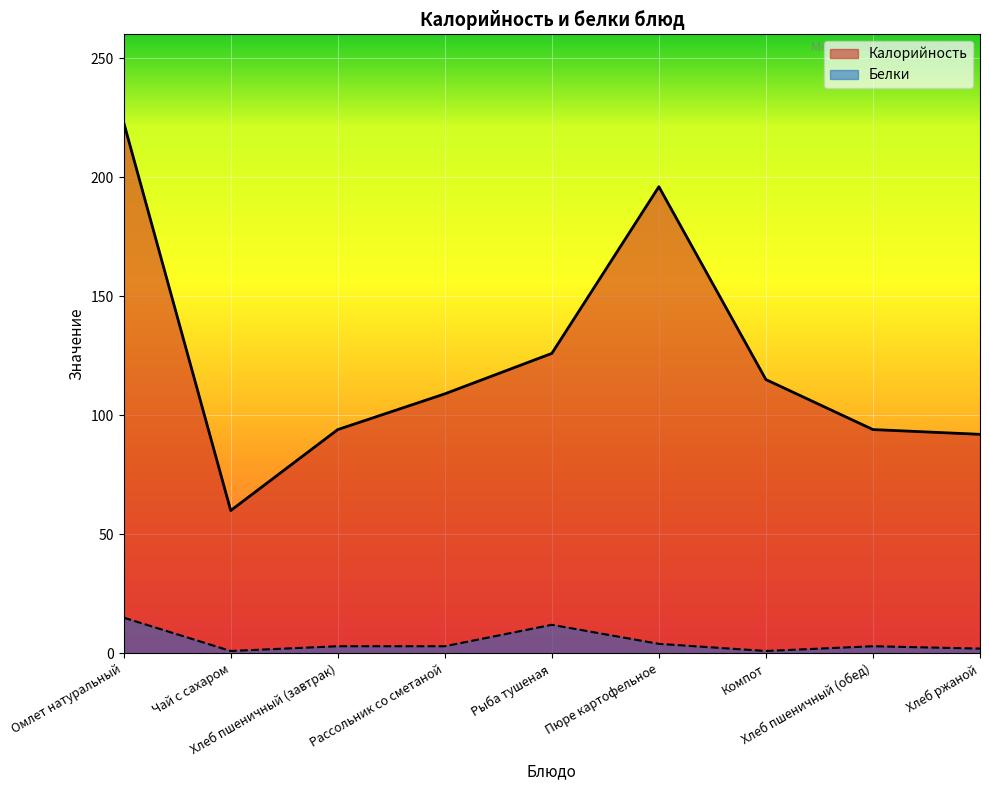

What is the difference between the highest and lowest values at Хлеб ржаной?

90